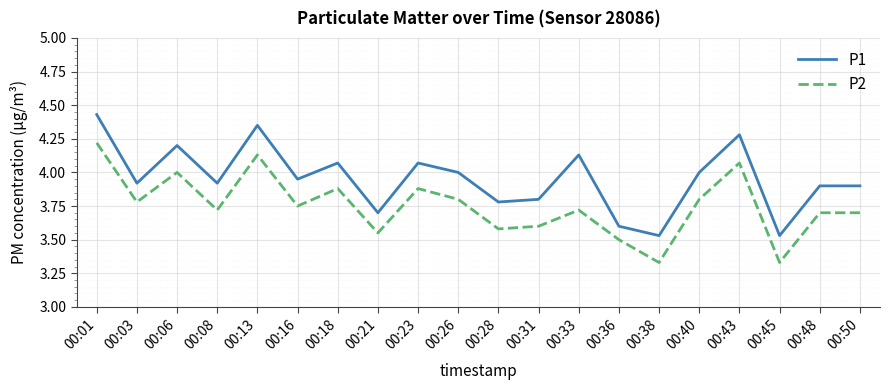

Between 00:08 and 00:13, which series saw the biggest shift?

P1